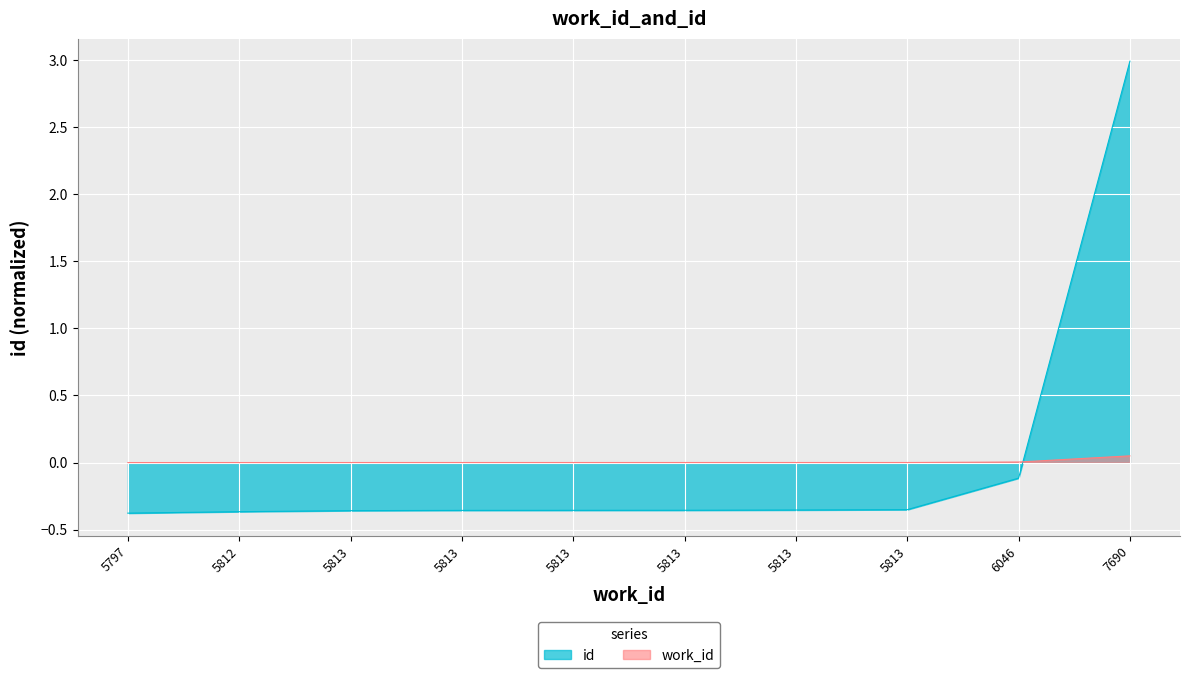

List the labels in order of value, smallest first.

5797, 5812, 5813, 5813, 5813, 5813, 5813, 5813, 6046, 7690